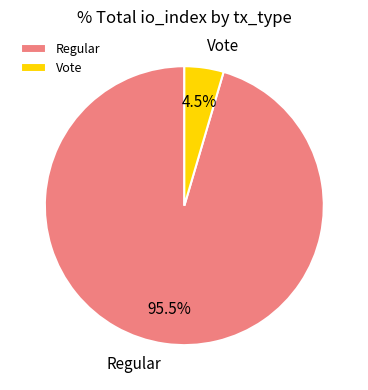

How many slices are in this pie chart?

2